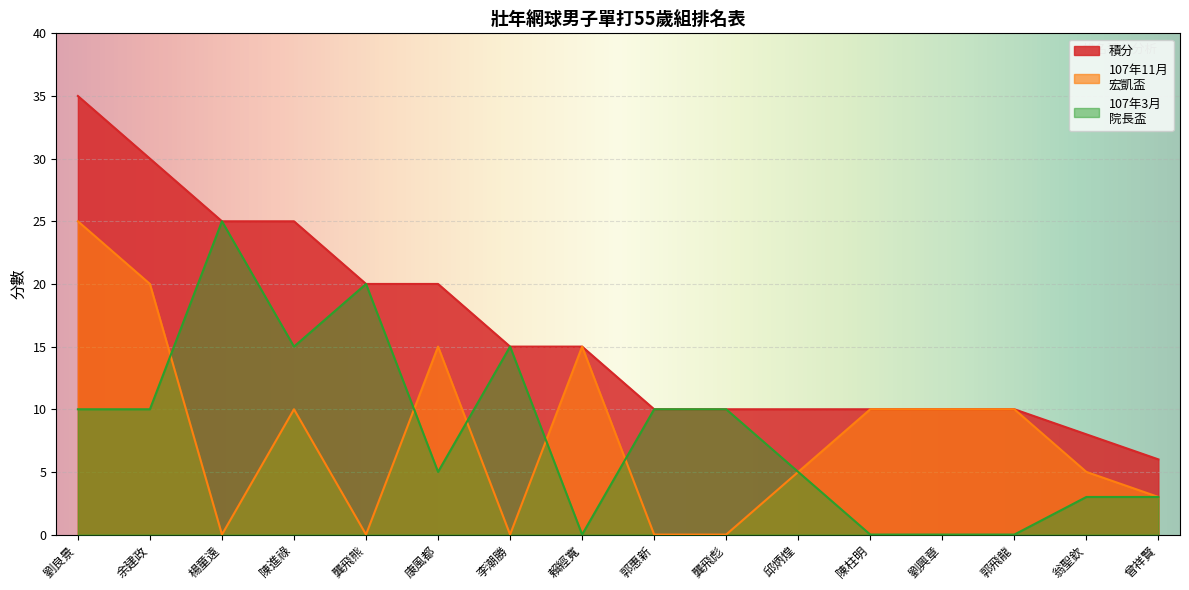

Which series changed the most between 康風都 and 賴經寬?

積分